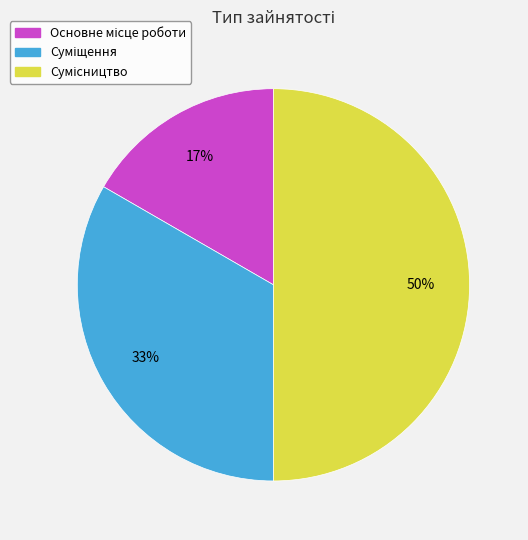

To the nearest percent, what is the average slice percentage?

33%